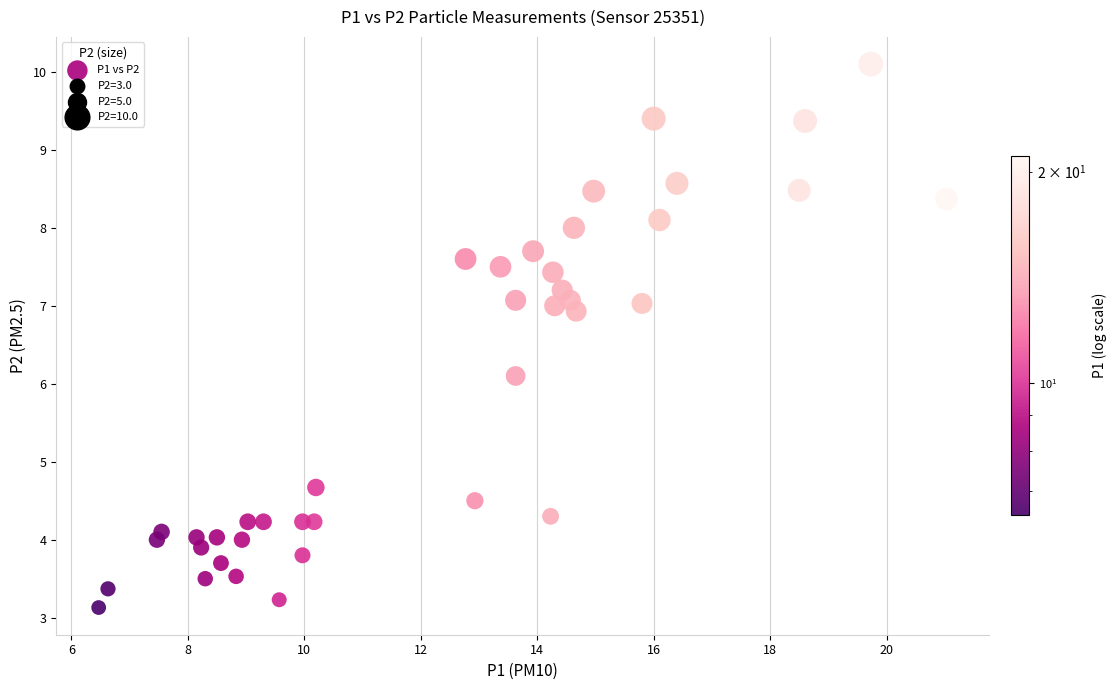

What is the range of Y values (max minus min)?

7.0